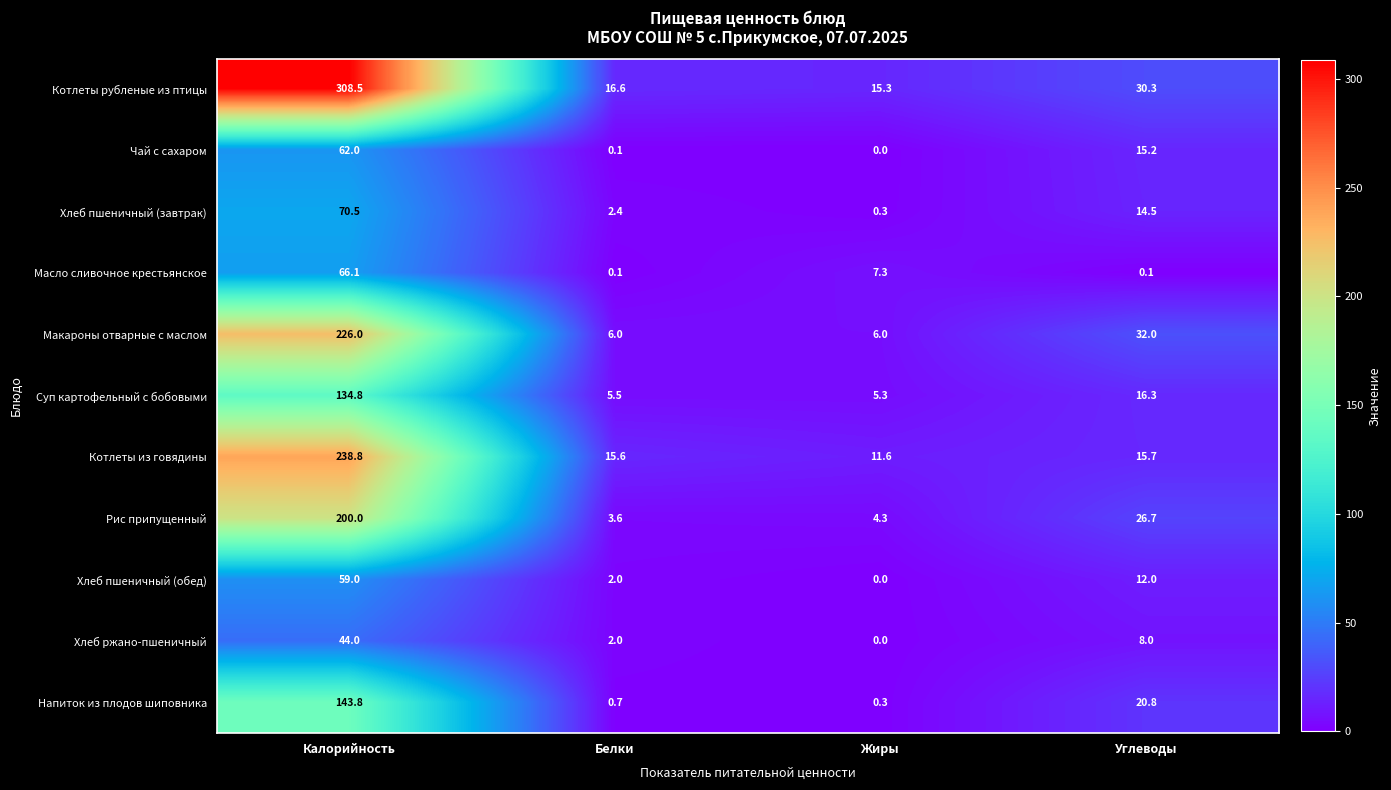

The Хлеб ржано-пшеничный series shows 20.0 at Жиры. True or false?

False